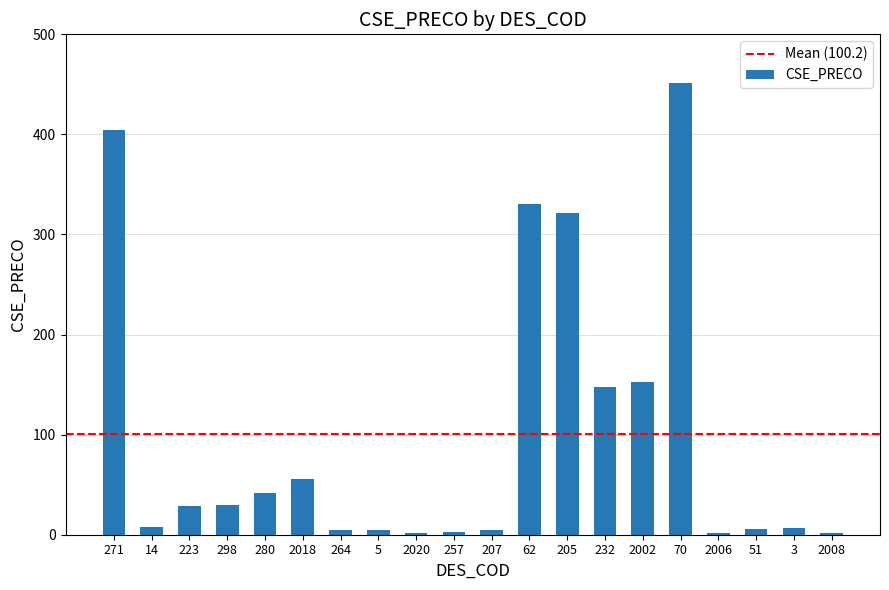

The value at 2002 is 205.9. True or false?

False